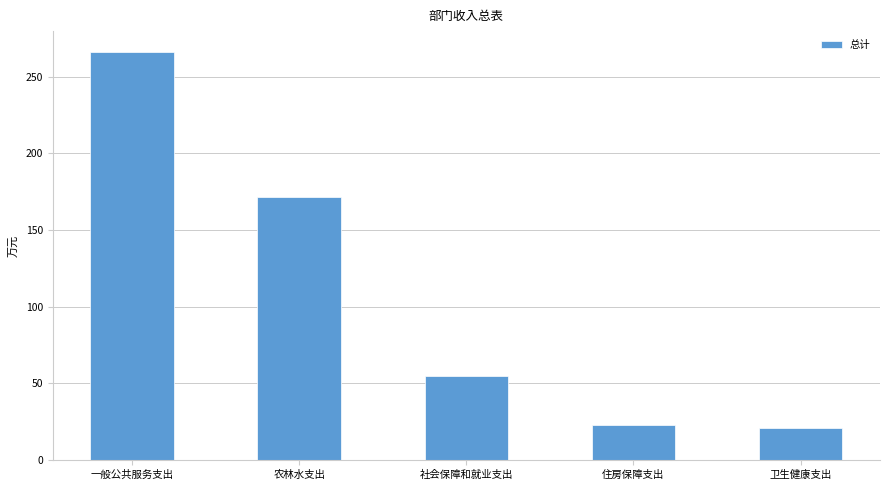

What is the value of the 2nd bar from the left?

171.8